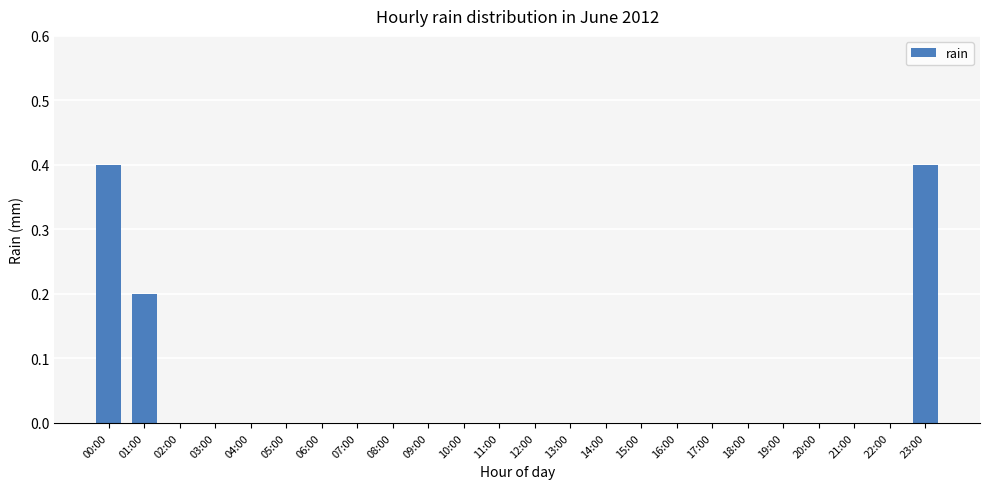

What is the greatest value displayed?

0.4